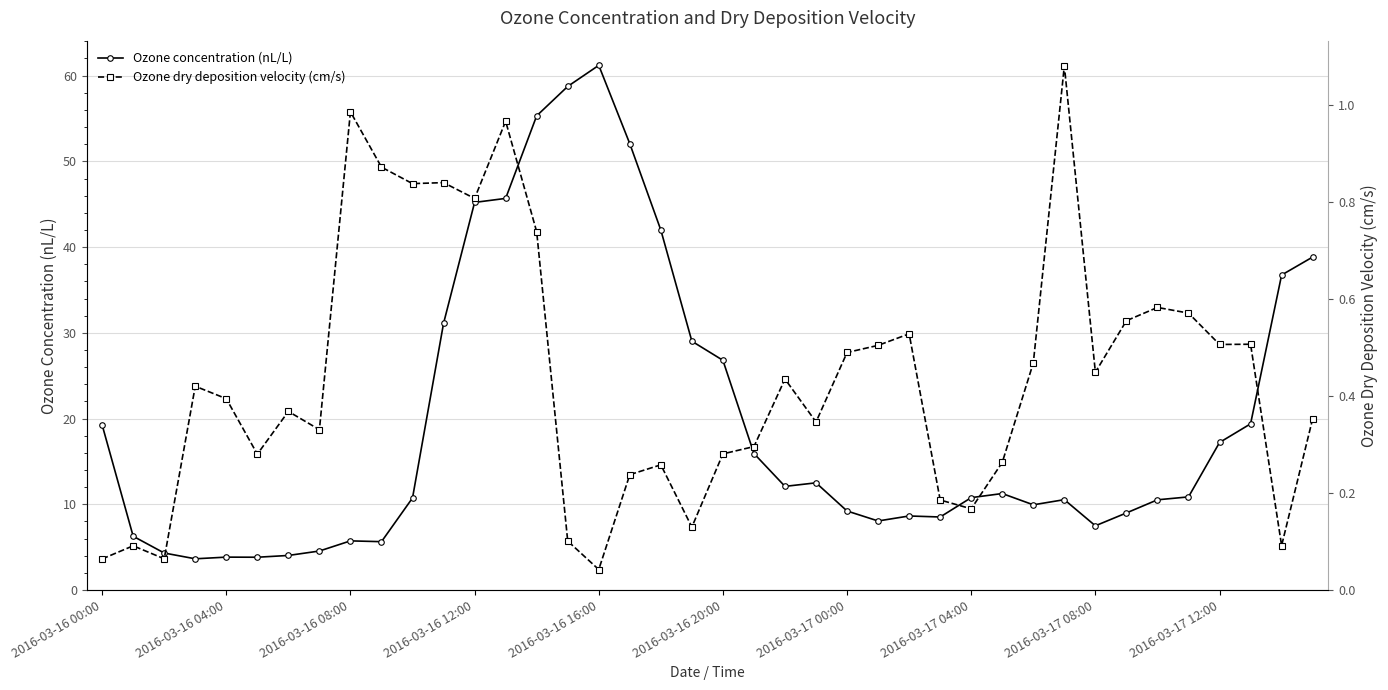

Rank the series by their maximum value, from lowest to highest.

Ozone dry deposition velocity (cm/s), Ozone concentration (nL/L)